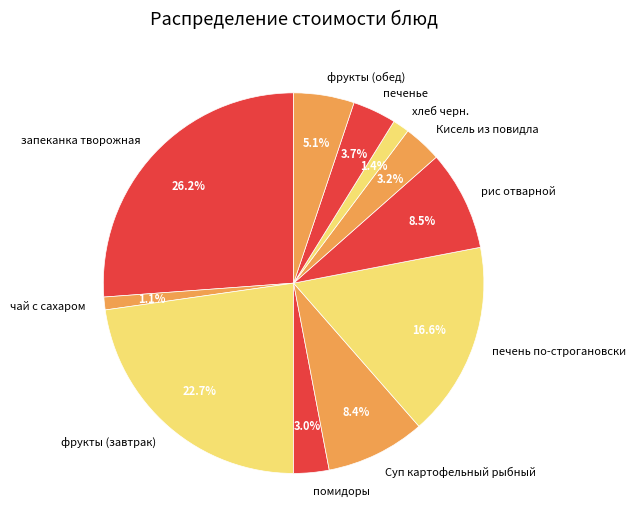

Does any single category account for the majority?

No